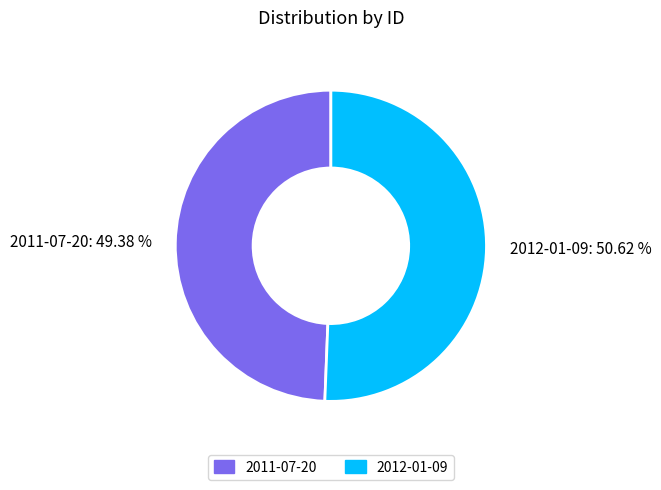

What portion of the pie excludes 2011-07-20?

50.6%